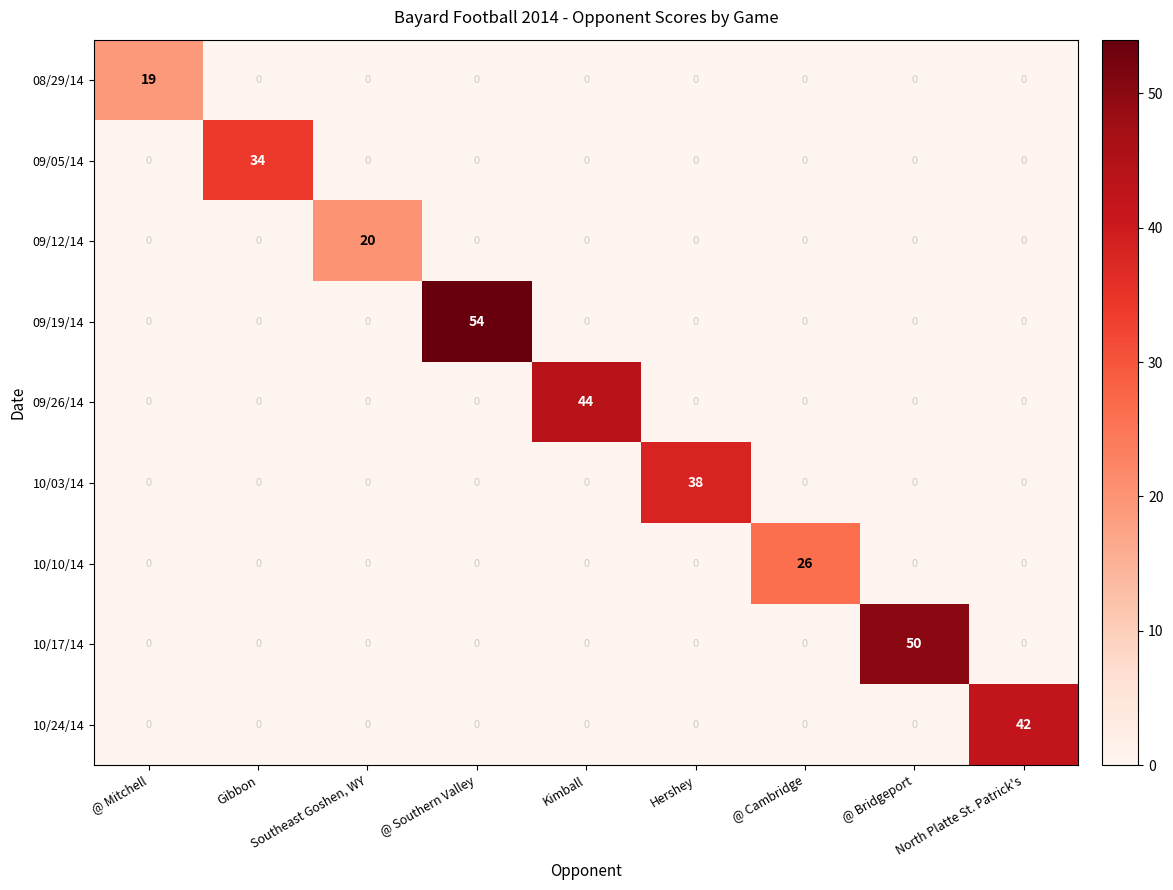

Which series changed the most between Hershey and North Platte St. Patrick's?

10/24/14